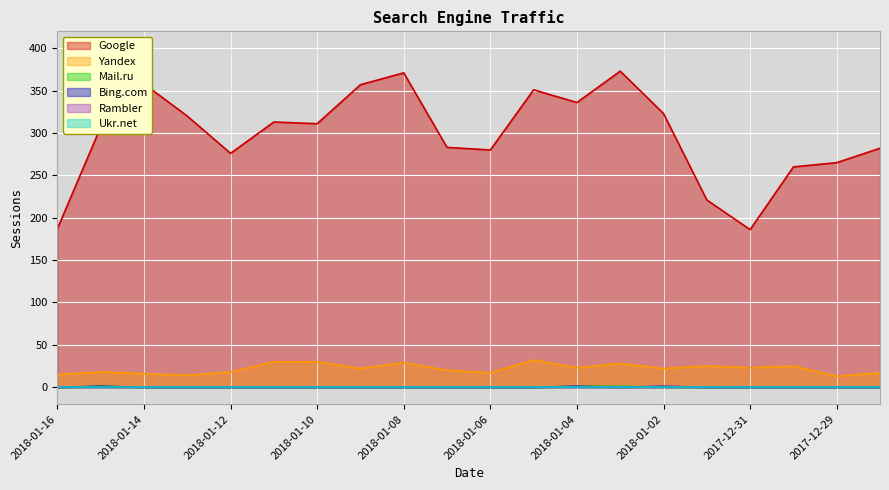

What is the label of the 15th point from the left?

2018-01-02